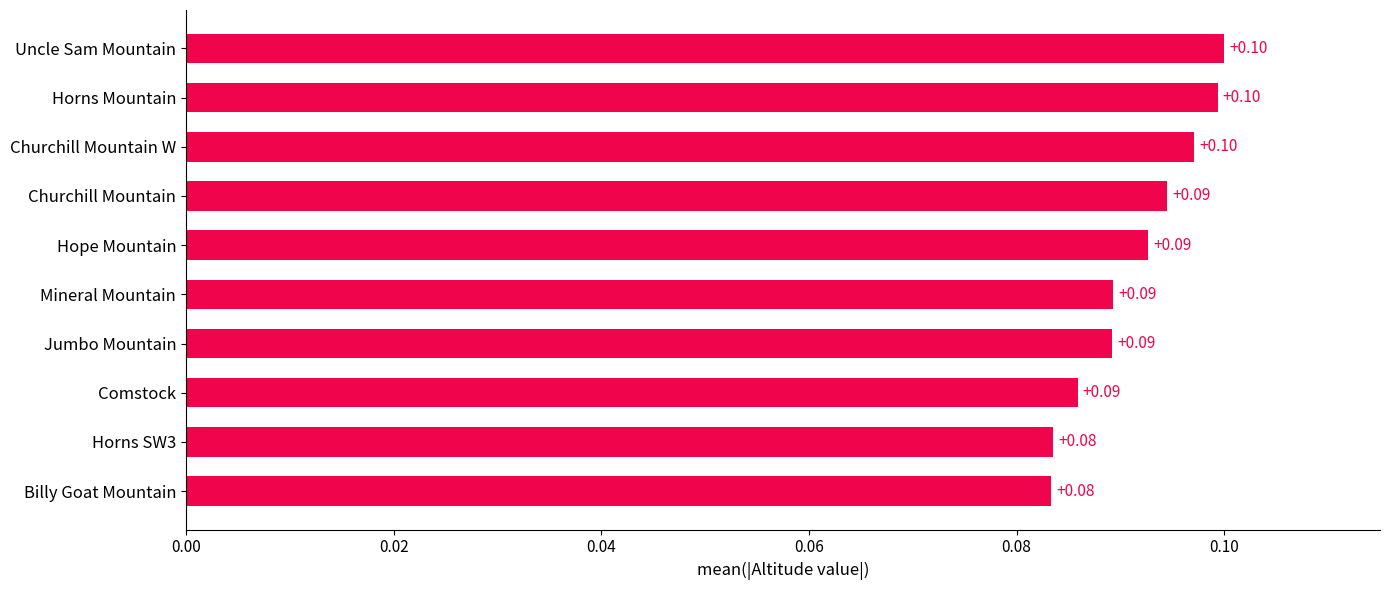

How many values are between 0 and 1?

10